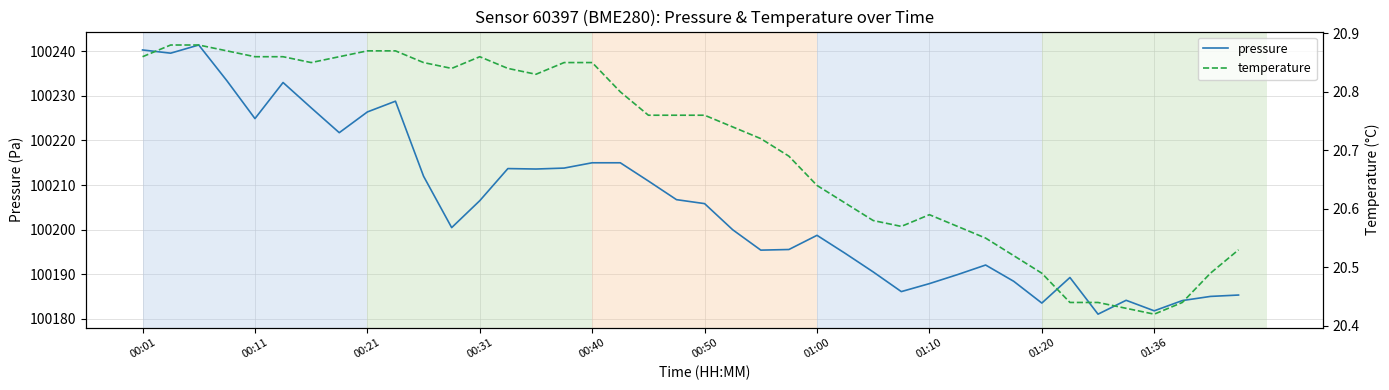

Where does the pressure series first go above 100205?

00:01